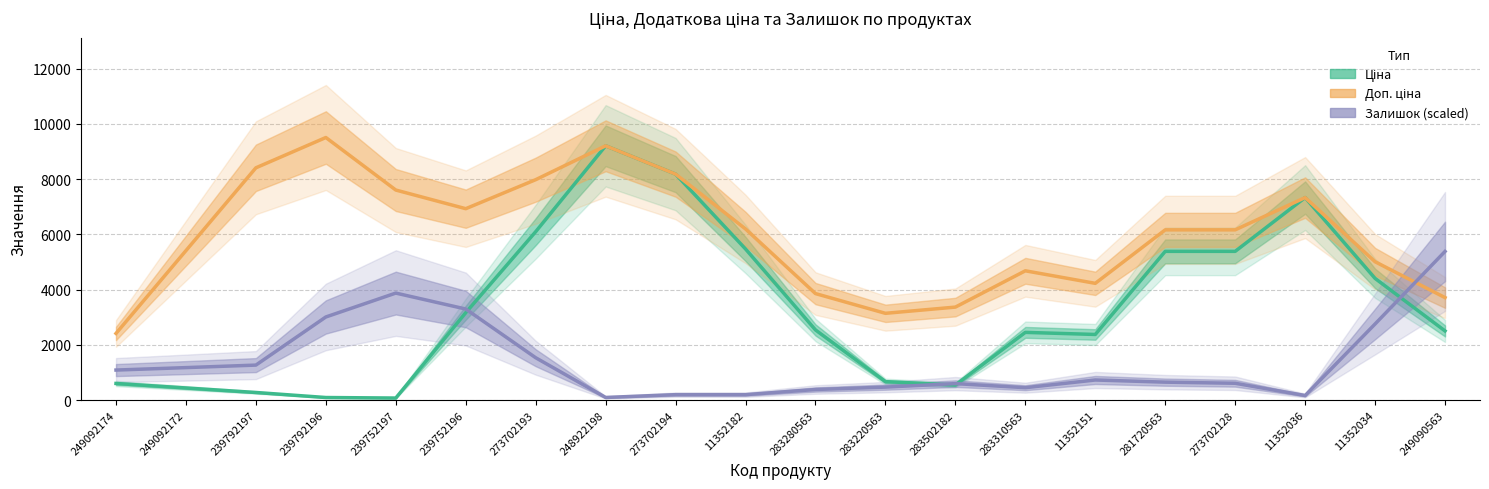

The Ціна series shows 4407.1 at 11352034. True or false?

True